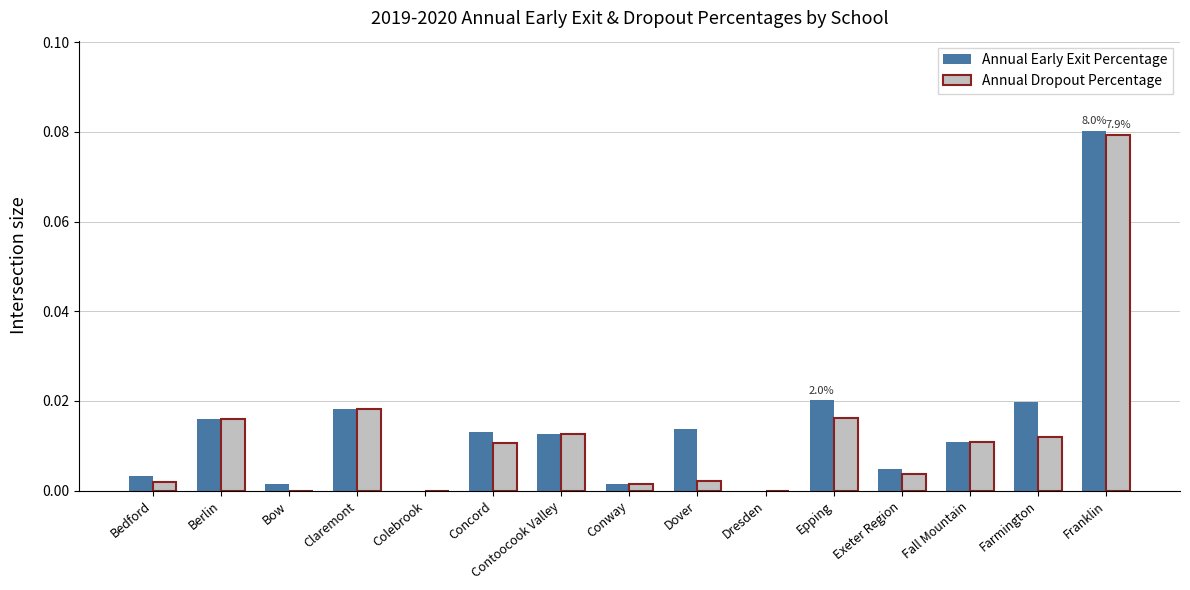

At which category is the sum across all series the highest?

Franklin